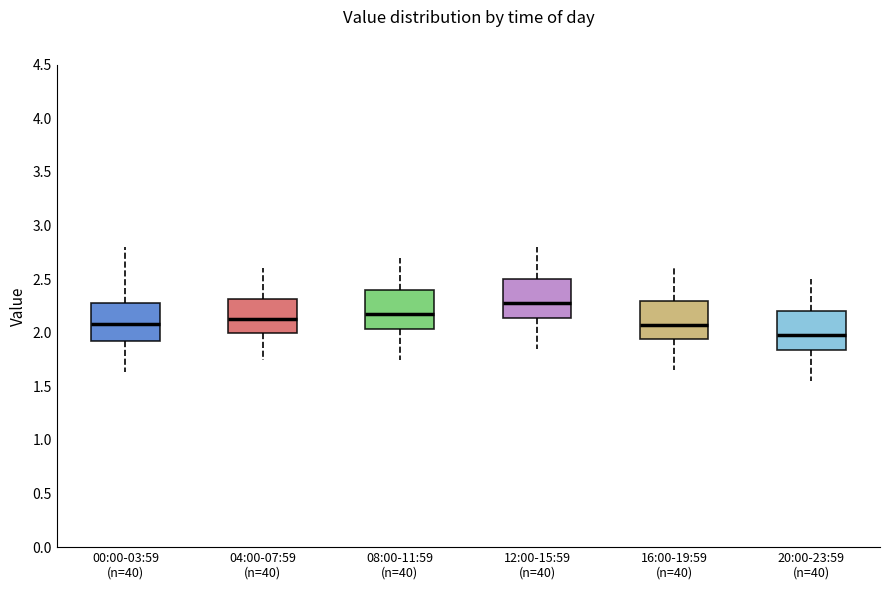

Reading left to right, transcribe this box plot: for each box, give where its median line is, the range the box spans, and where its two whiskers end, as read against the y-axis. The values are not printed on the chart, so give them approximately, as read against the axis.

00:00-03:59 (n=40): median 2.10, box 1.90 to 2.30, whiskers 1.65 to 2.80
04:00-07:59 (n=40): median 2.15, box 2.00 to 2.30, whiskers 1.75 to 2.60
08:00-11:59 (n=40): median 2.20, box 2.05 to 2.40, whiskers 1.75 to 2.70
12:00-15:59 (n=40): median 2.30, box 2.15 to 2.50, whiskers 1.85 to 2.80
16:00-19:59 (n=40): median 2.10, box 1.95 to 2.30, whiskers 1.65 to 2.60
20:00-23:59 (n=40): median 2.00, box 1.85 to 2.20, whiskers 1.55 to 2.50